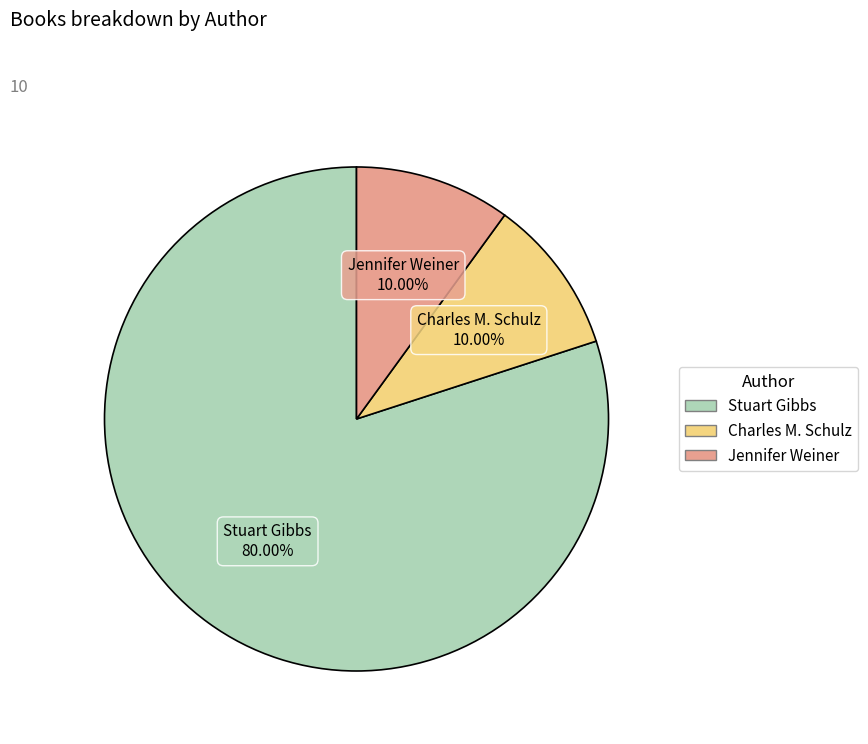

Does any single category account for the majority?

Yes